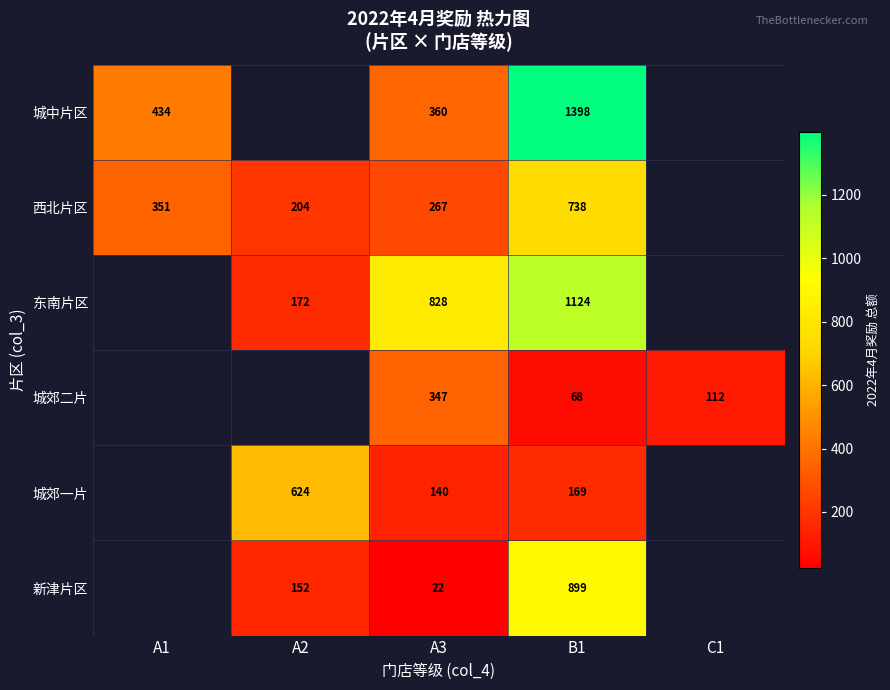

The value of 东南片区 at A2 is 172. True or false?

True